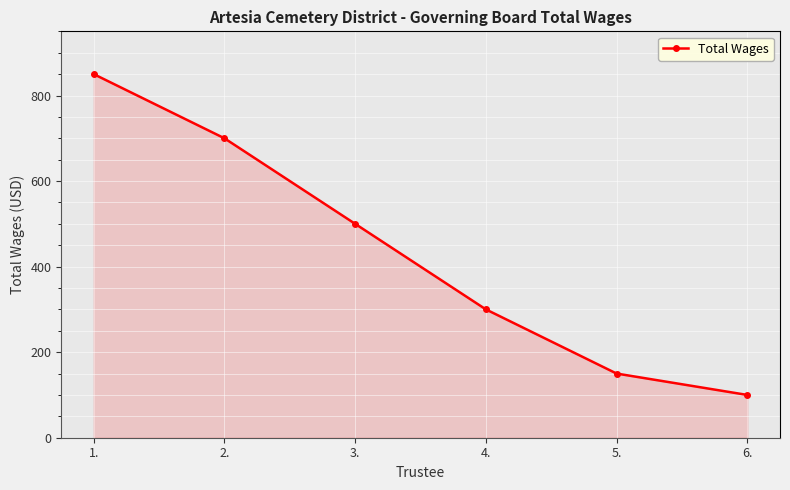

Reading right to left, transcribe all the data shown in this chart.

100	150	300	500	700	850